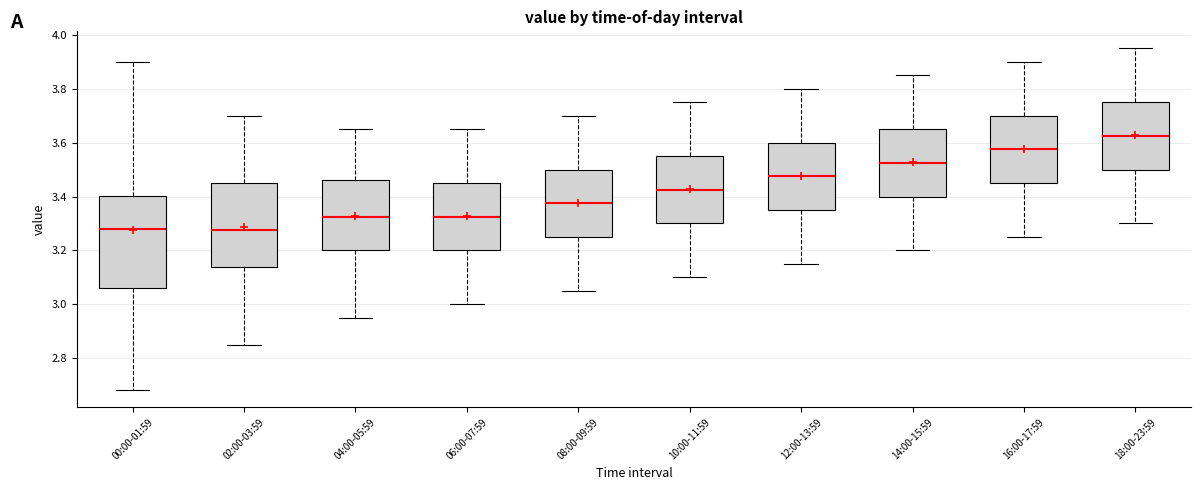

Where is the lower edge of the box for 10:00-11:59 on the y-axis? The values are not printed on the chart, so give them approximately, as read against the axis.

3.30